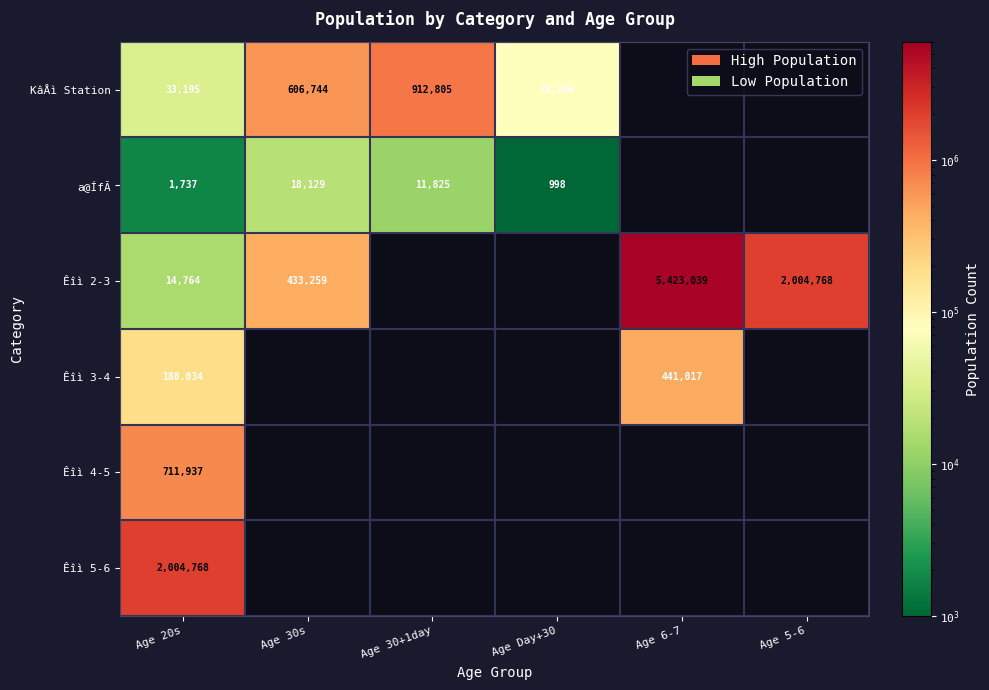

True or false: Êîì 3-4 has a value of 308929 at Age 20s.

False